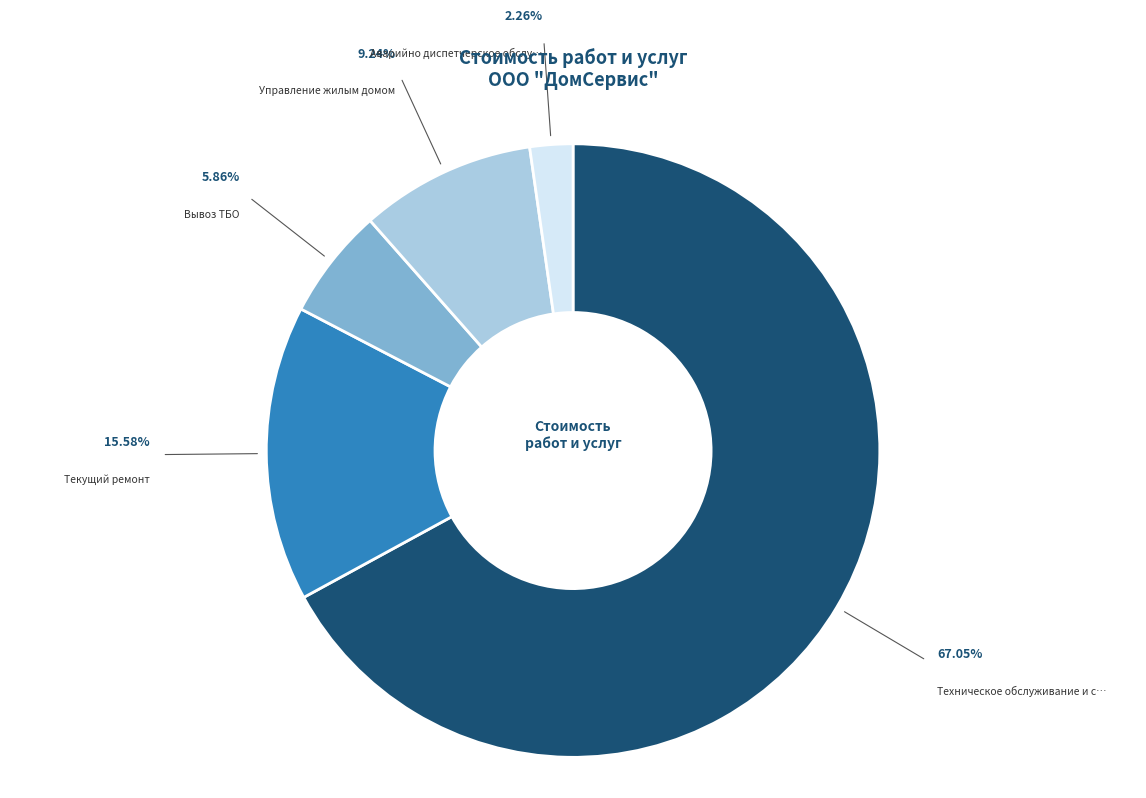

Is there a majority slice in this chart?

Yes